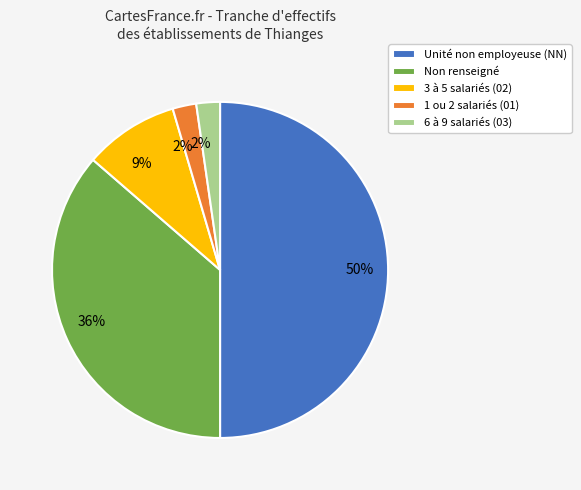

Count the number of slices in the pie.

5